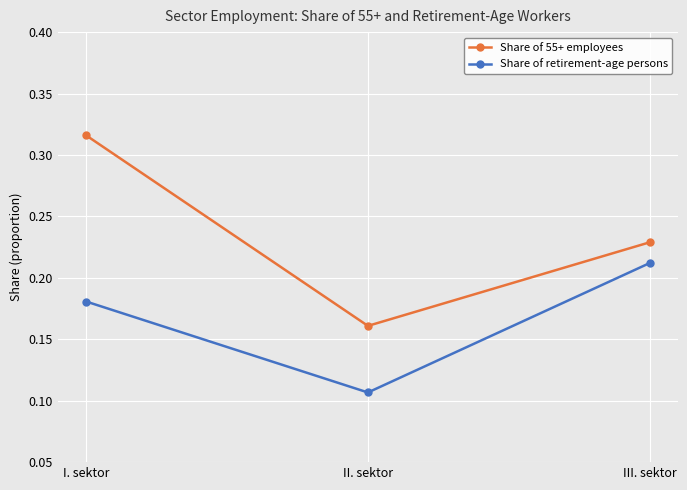

Is the value of Share of retirement-age persons at III. sektor greater than the value of Share of 55+ employees at II. sektor?

Yes